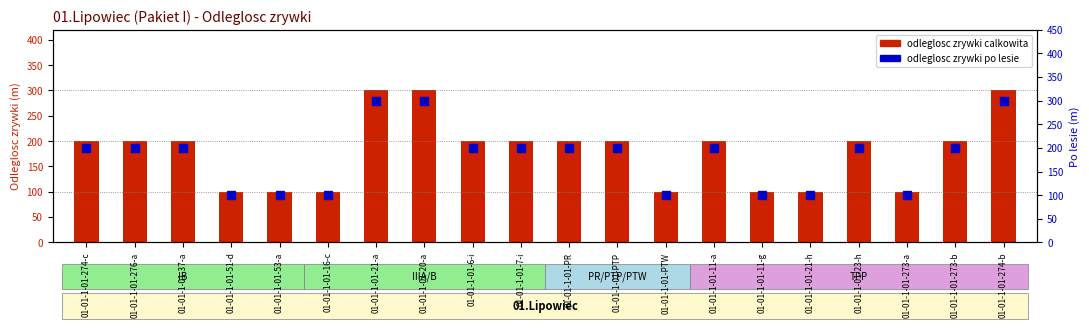

At which category is the sum across all series the highest?

01-01-1-01-21-a